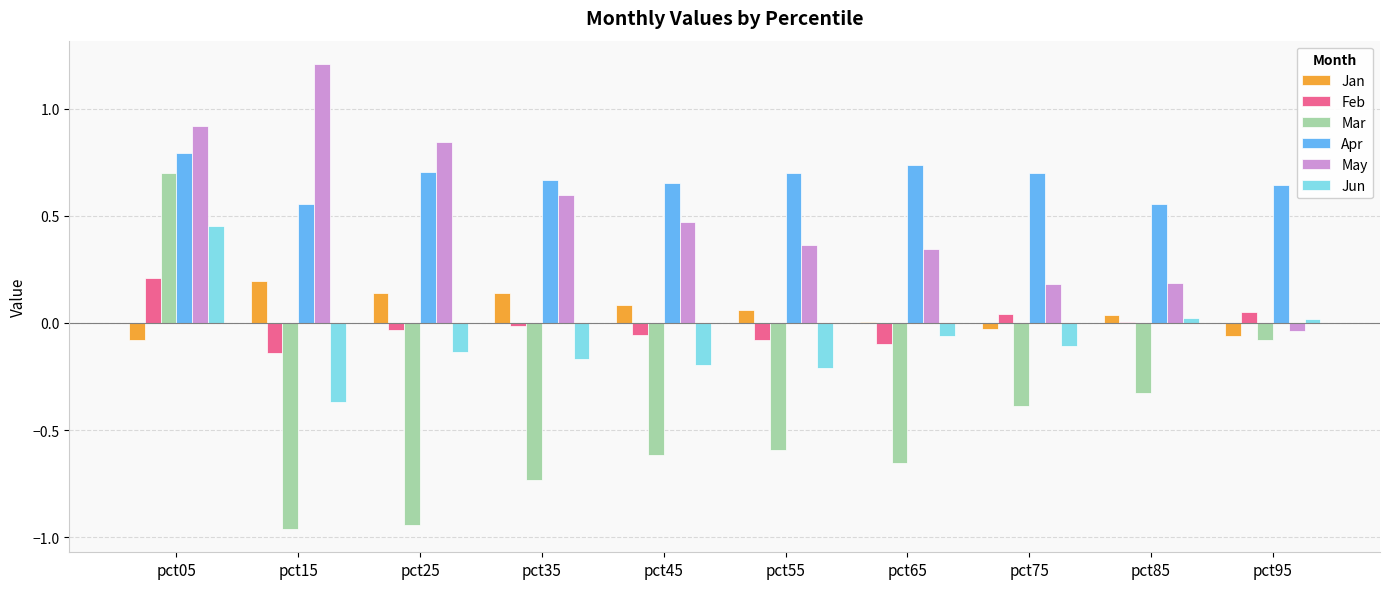

What is the approximate value of May at pct15?

1.2